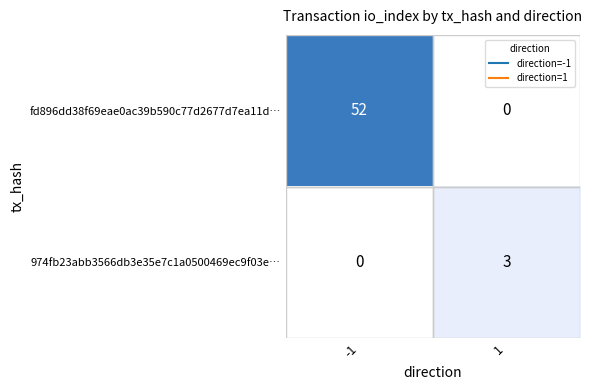

Between -1 and 1, which series saw the biggest shift?

fd896dd38f69eae0ac39b590c77d2677d7ea11d…